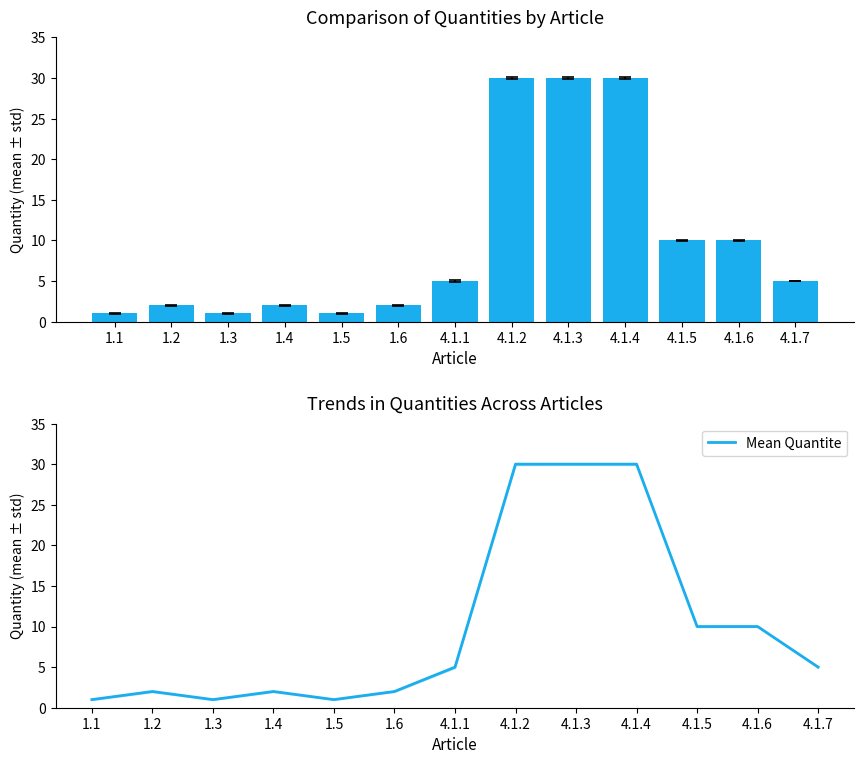

What is the sum of all Quantite values?

129